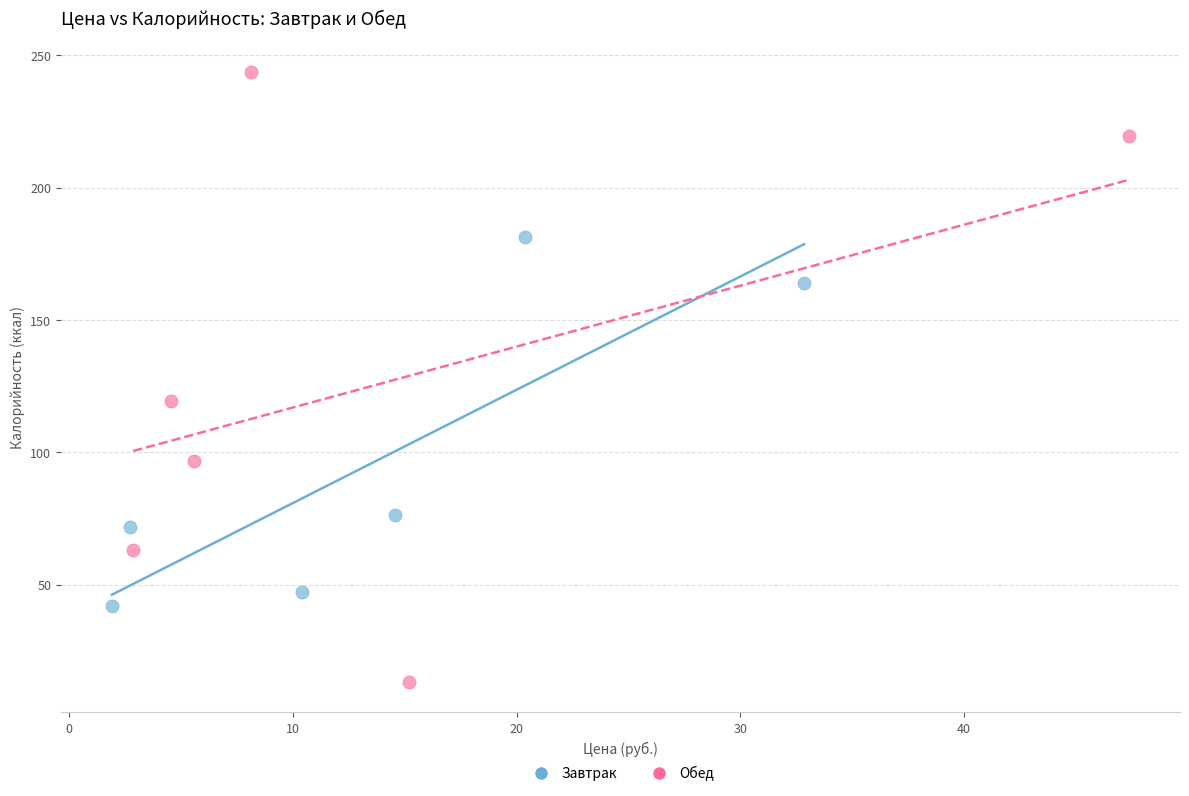

Which series has the largest Y range (max minus min)?

Обед